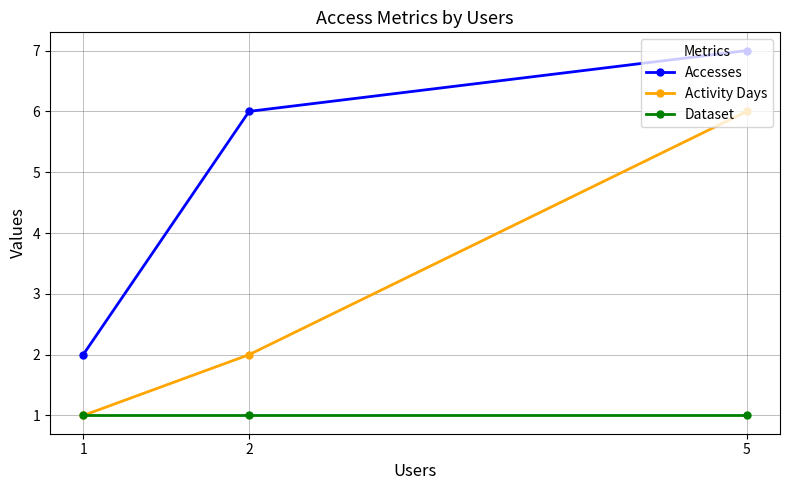

Is this an area chart (filled region under the line)?

No